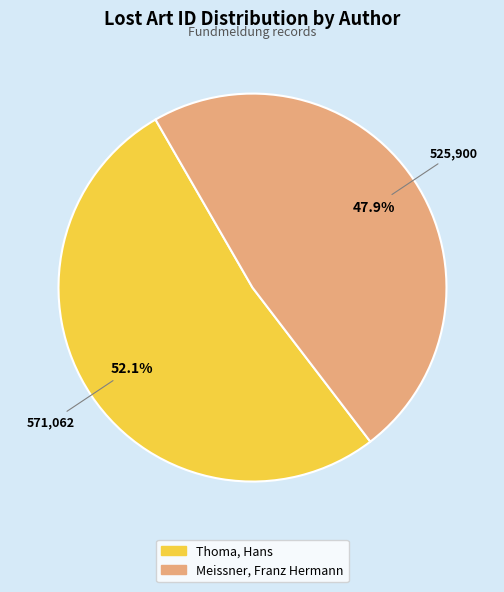

Combined, do Meissner, Franz Hermann and Thoma, Hans account for over 50%?

Yes